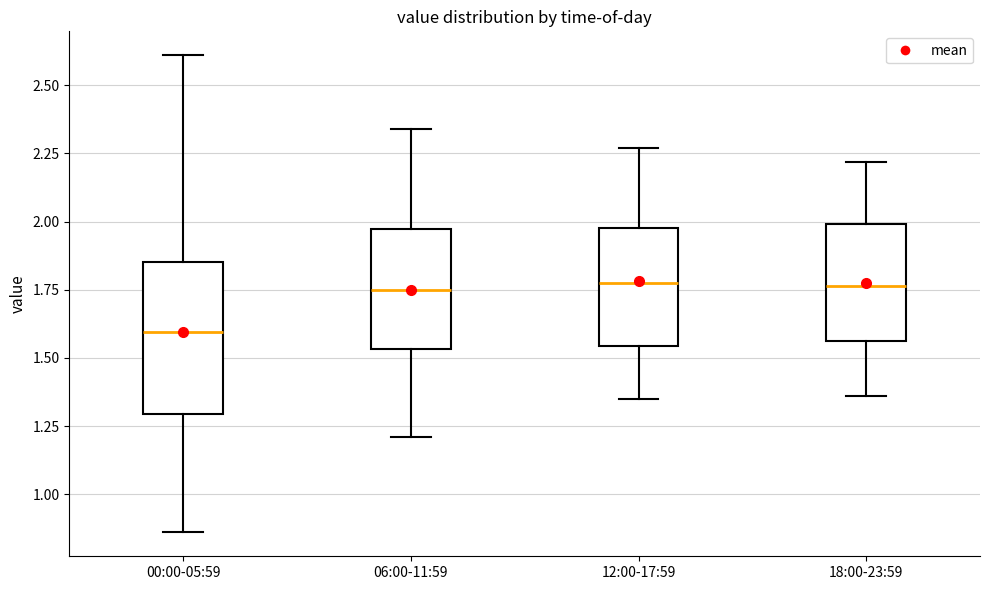

Reading left to right, transcribe this box plot: for each box, give where its median line is, the range the box spans, and where its two whiskers end, as read against the y-axis. The values are not printed on the chart, so give them approximately, as read against the axis.

00:00-05:59: median 1.60, box 1.30 to 1.85, whiskers 0.85 to 2.60
06:00-11:59: median 1.75, box 1.55 to 1.95, whiskers 1.20 to 2.35
12:00-17:59: median 1.80, box 1.55 to 2.00, whiskers 1.35 to 2.25
18:00-23:59: median 1.75, box 1.55 to 2.00, whiskers 1.35 to 2.20